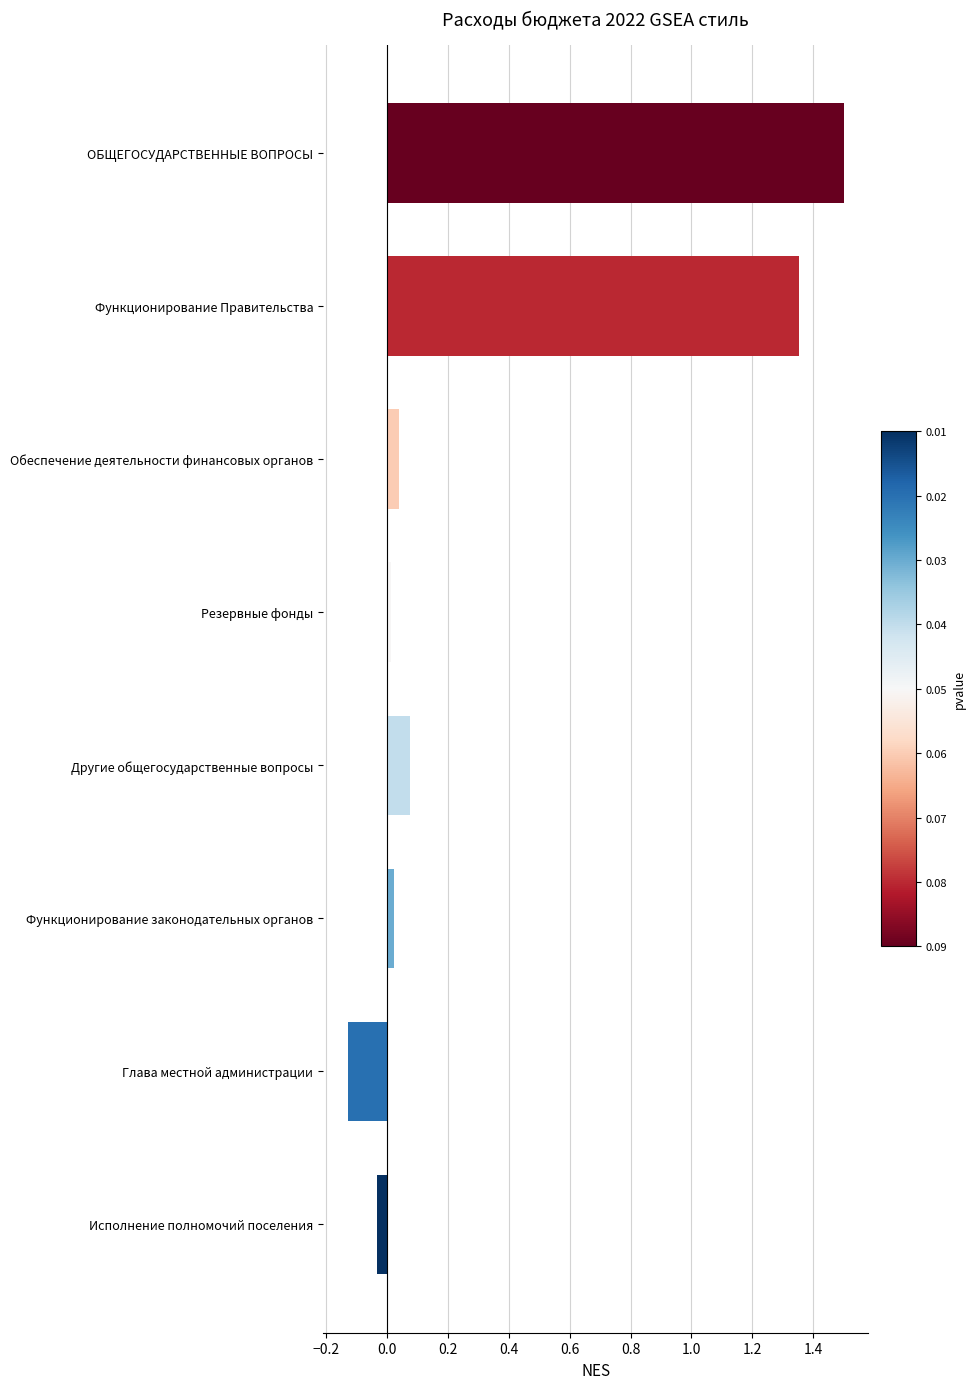

At which category does the chart reach its minimum across all series?

Глава местной администрации